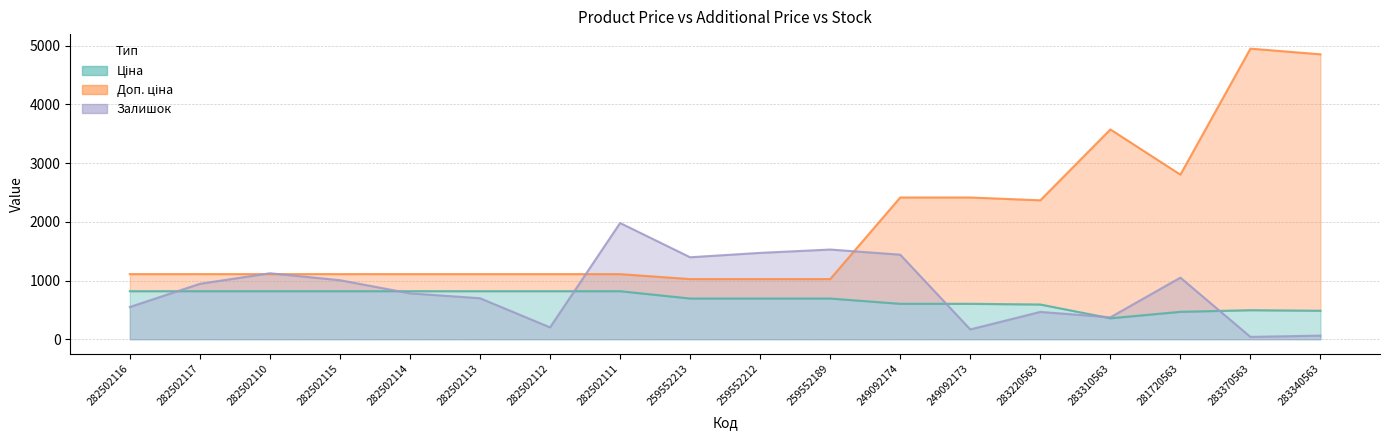

List the labels in order of Доп. ціна value, smallest first.

259552213, 259552212, 259552189, 282502116, 282502117, 282502110, 282502115, 282502114, 282502113, 282502112, 282502111, 283220563, 249092174, 249092173, 281720563, 283310563, 283340563, 283370563